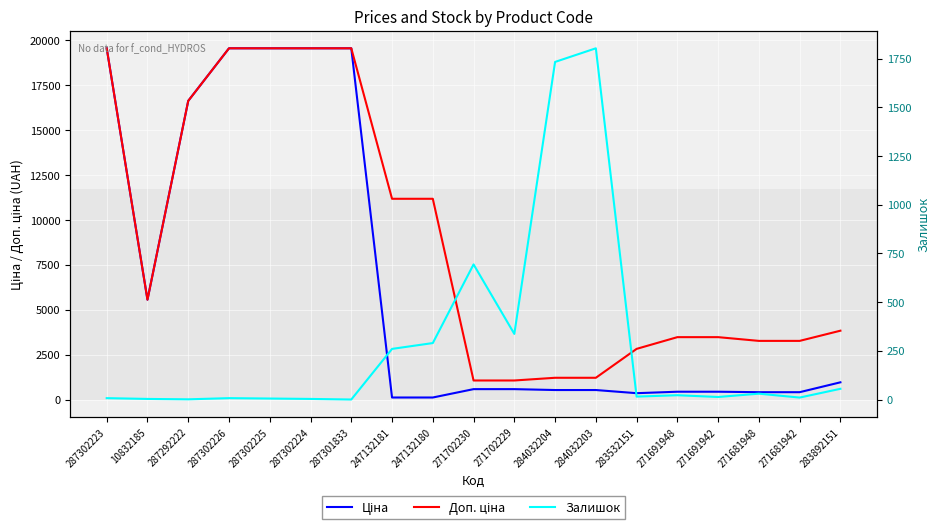

What is the difference between the maximum and minimum values in the Залишок series?

1804.0